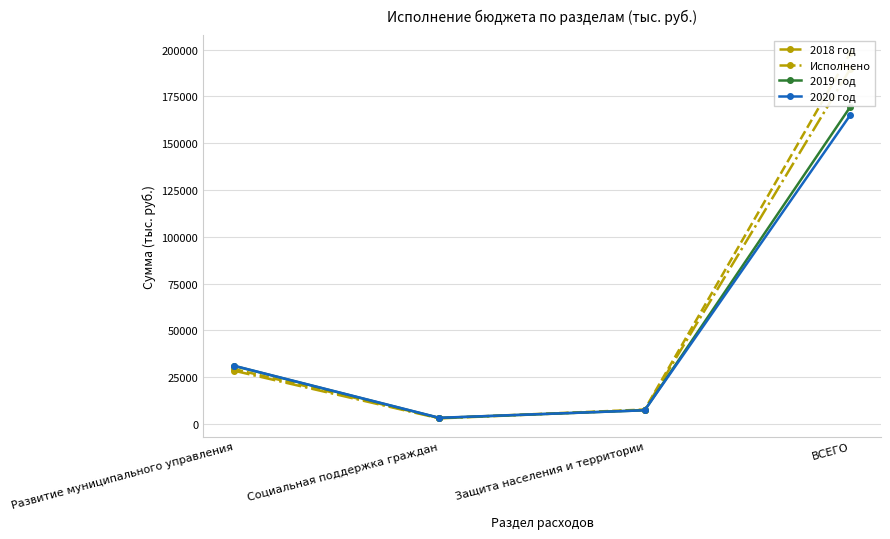

Between which two adjacent categories do Исполнено and 2020 год first intersect?

Социальная поддержка граждан and Защита населения и территории